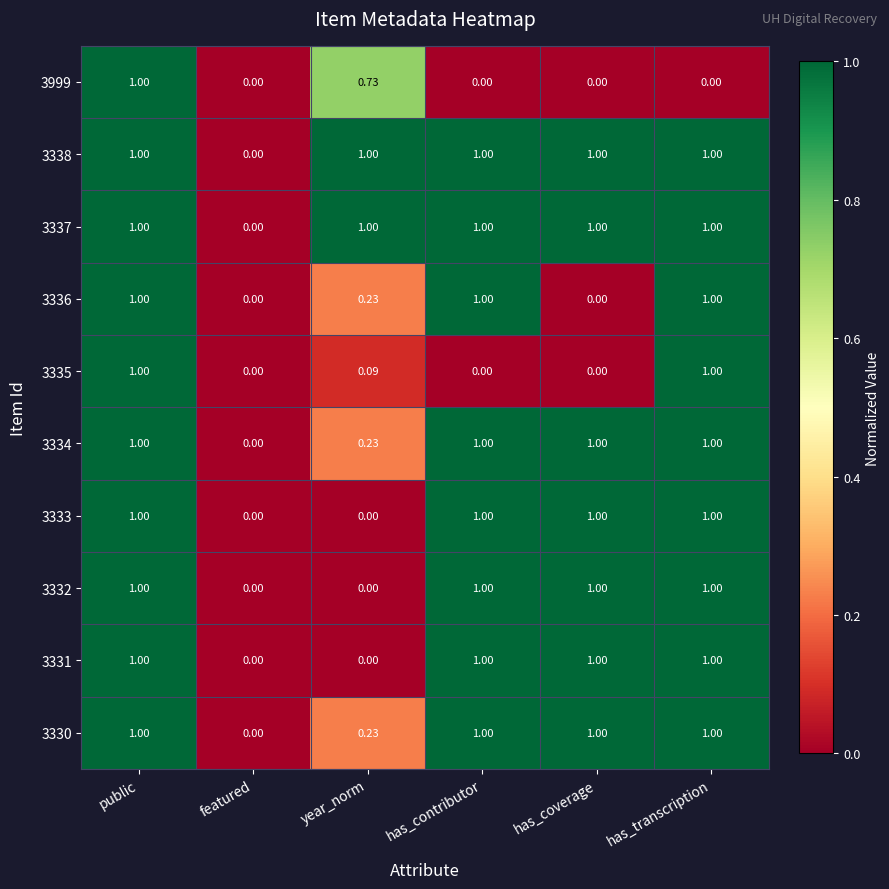

How many categories are shown in the chart?

6